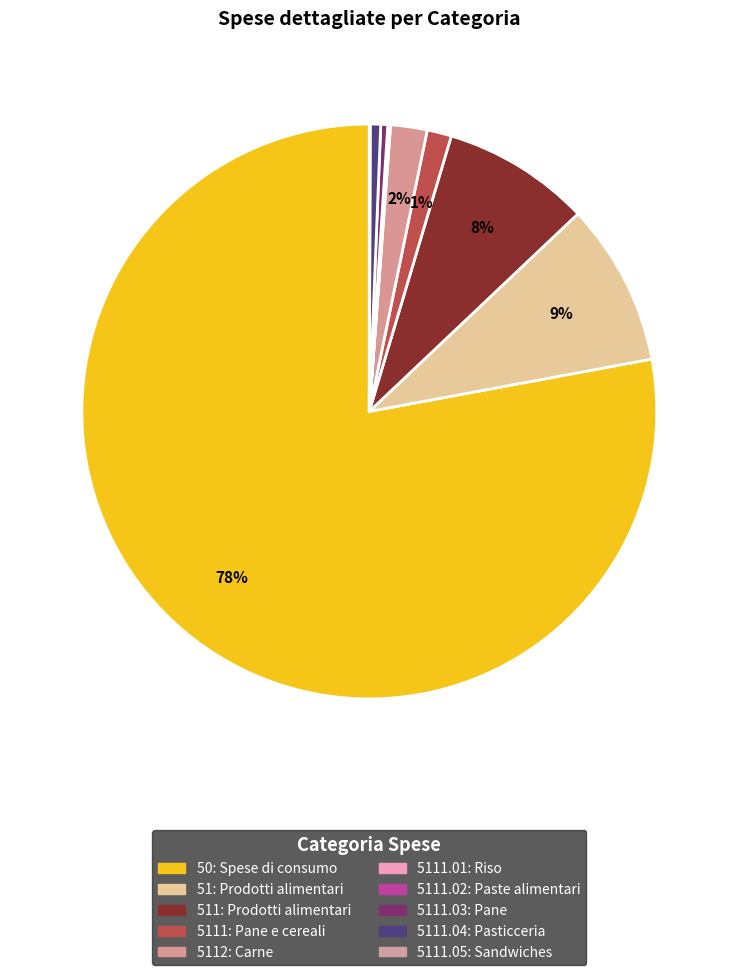

To the nearest percent, what is the average slice percentage?

10%